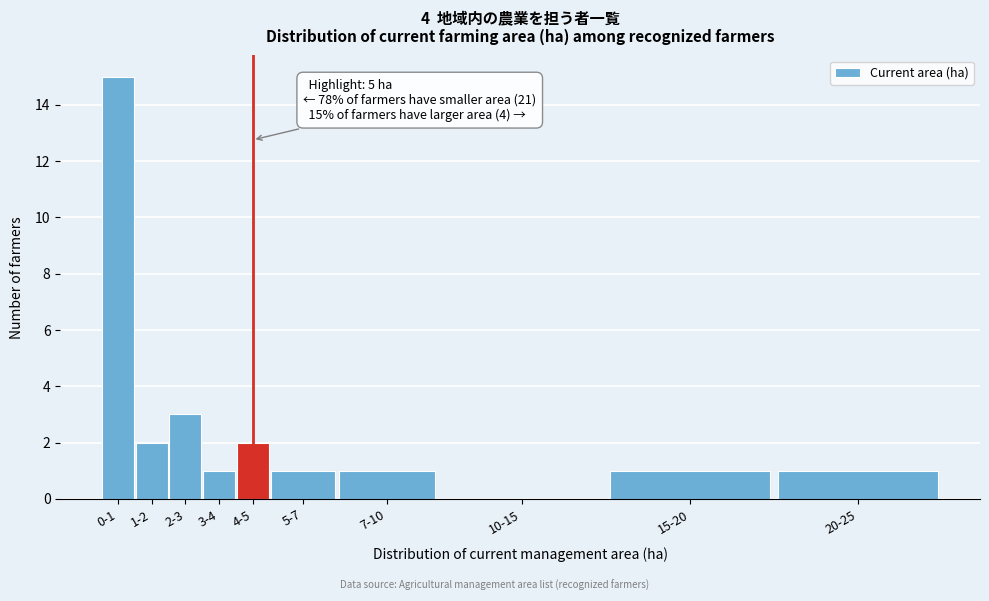

Reading left to right, what are all the values shown in this chart?

0-1=15	1-2=2	2-3=3	3-4=1	4-5=2	5-7=1	7-10=1	10-15=0	15-20=1	20-25=1